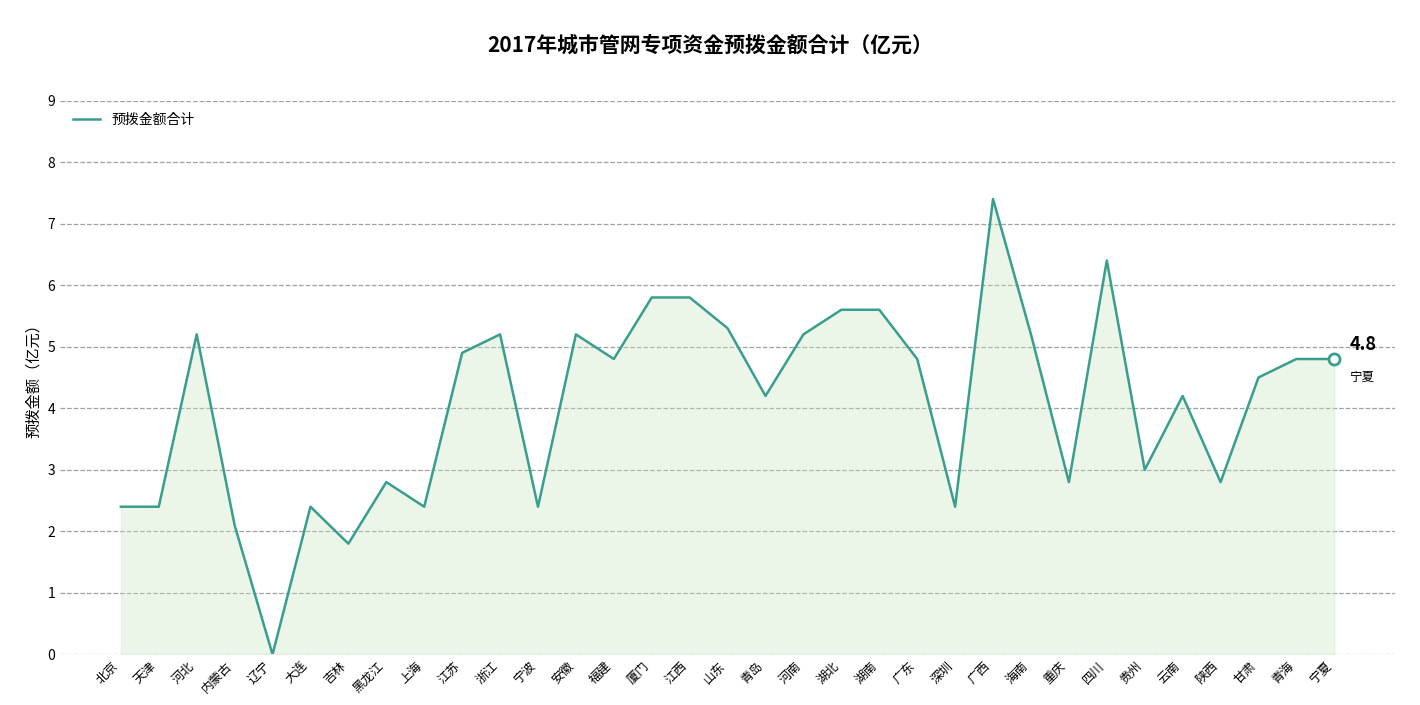

What value does the data have at 河南?

5.2